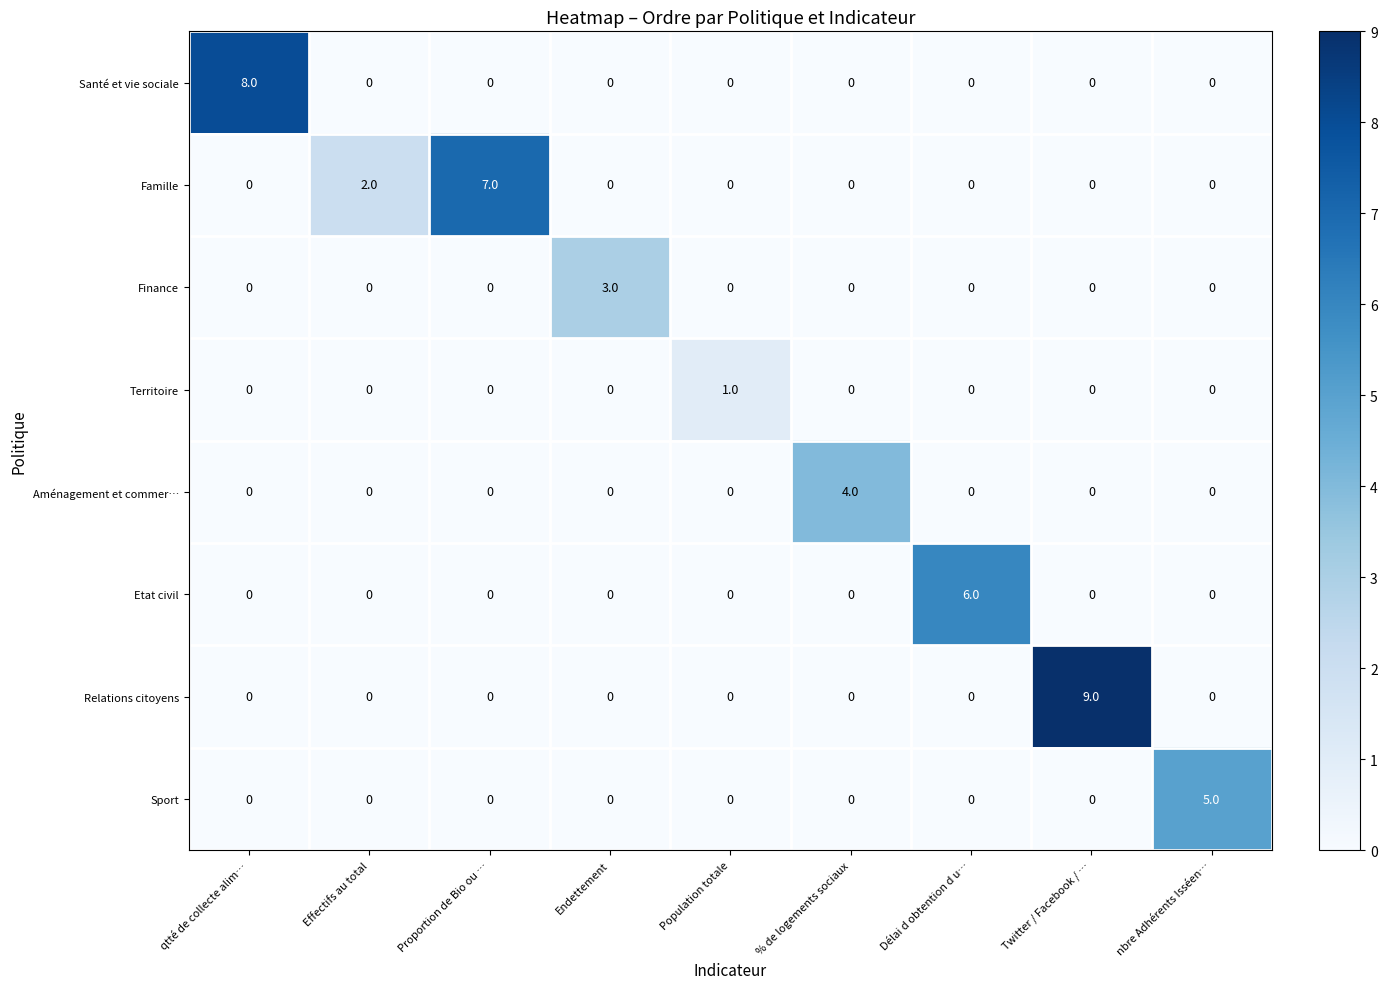

The value of Territoire at % de logements sociaux is 0. True or false?

True